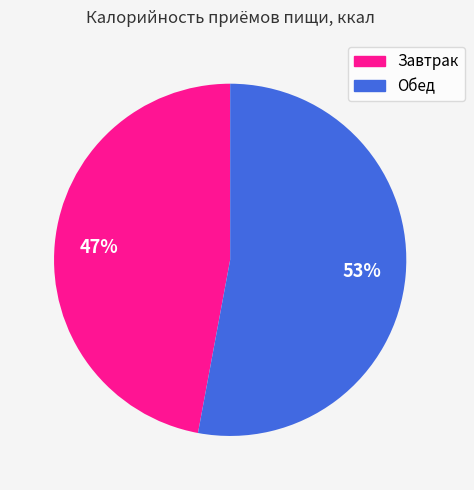

What is the majority slice?

Обед